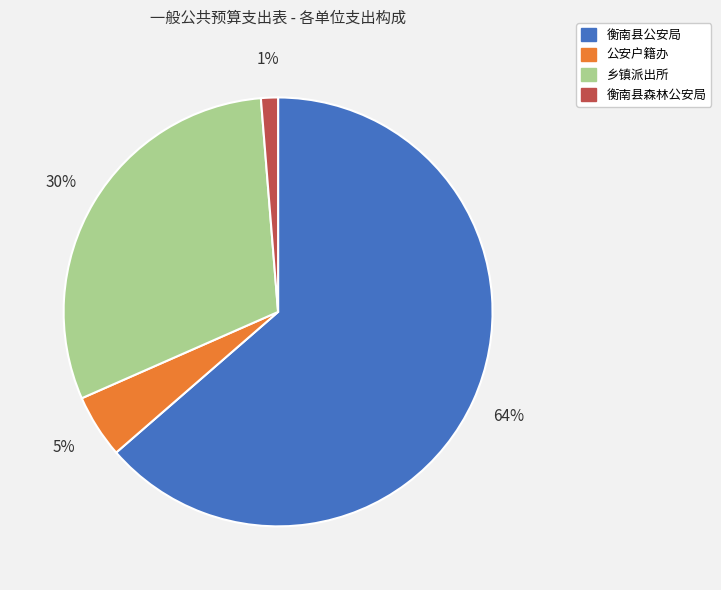

Is 乡镇派出所 the majority of the pie?

No